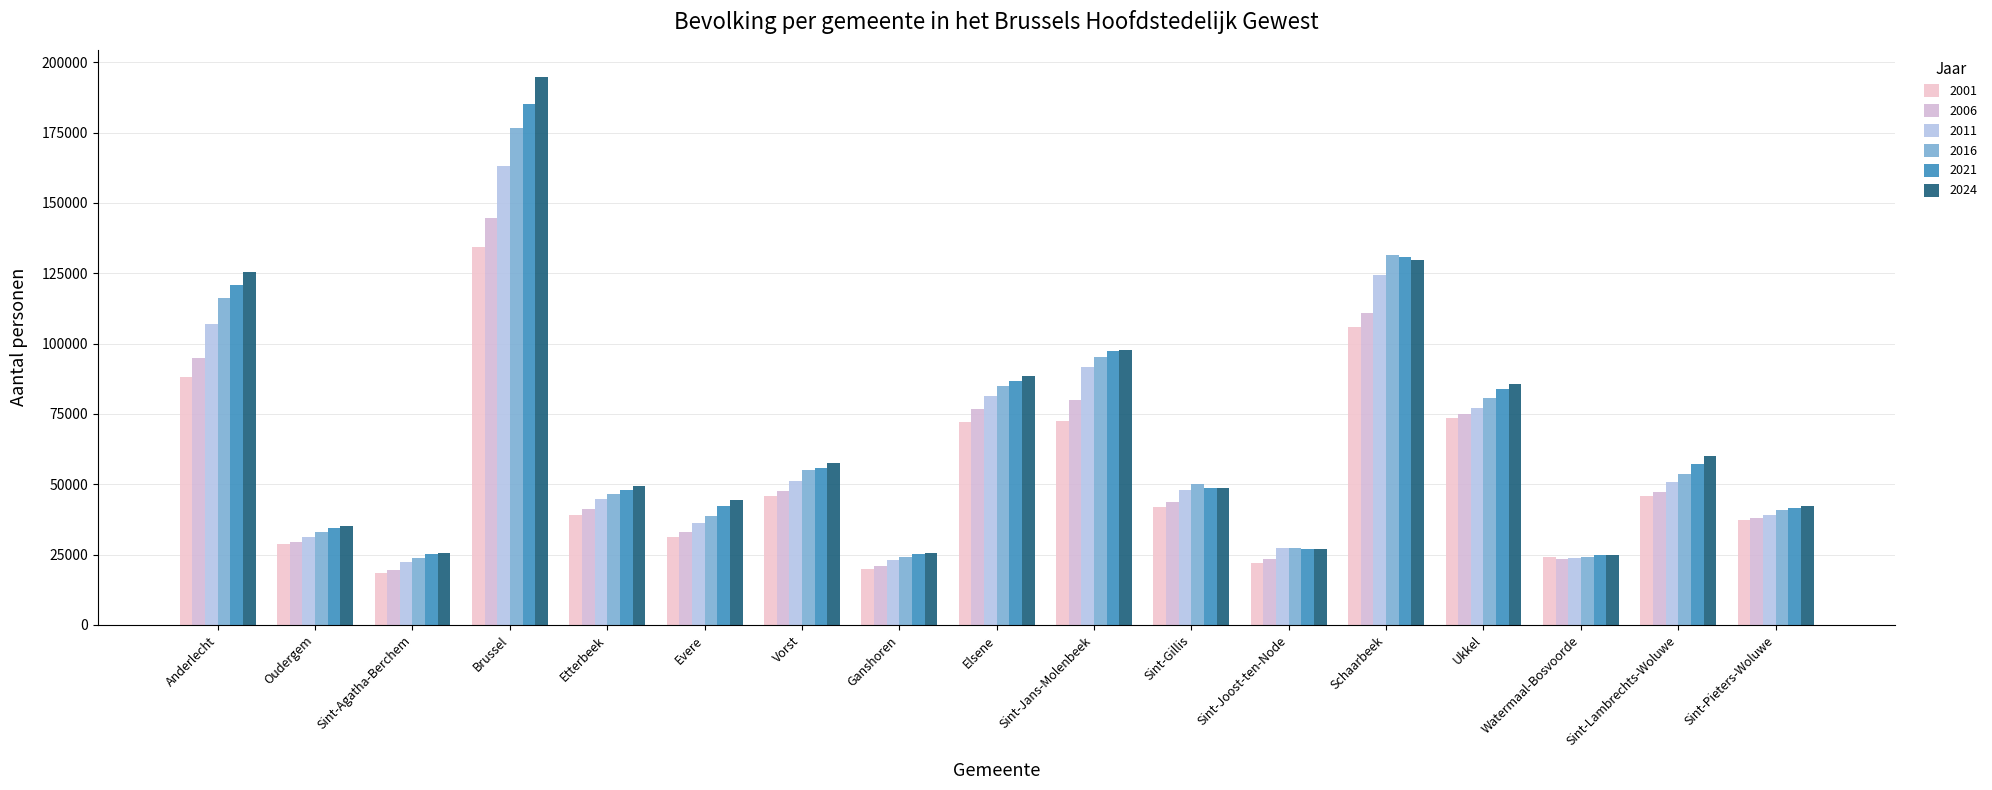

Are the bars grouped side by side (vs. stacked)?

Yes